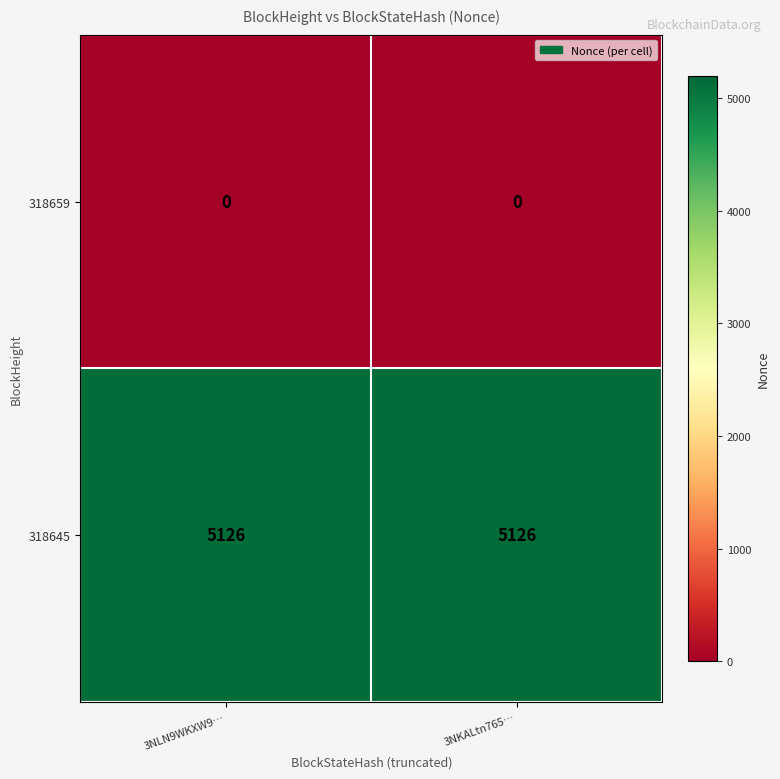

At 3NLN9WKXW9…, list the series in order from largest to smallest.

318645, 318659